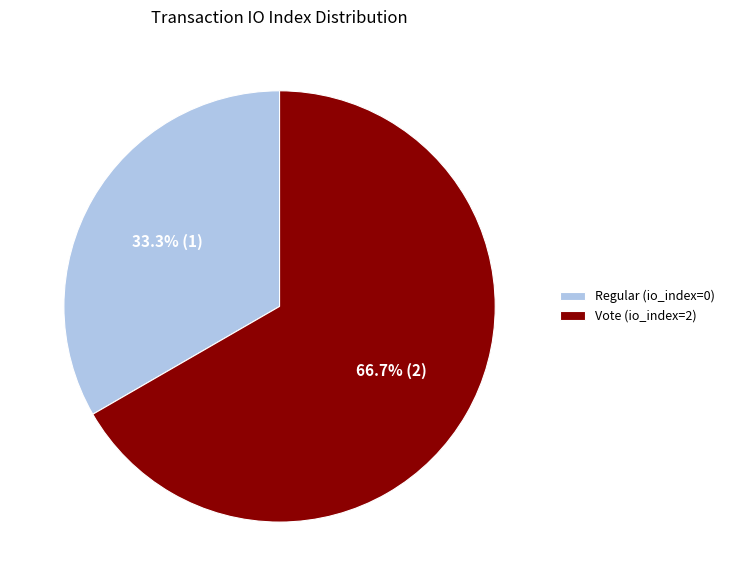

Is there any slice that represents more than half of the pie?

Yes